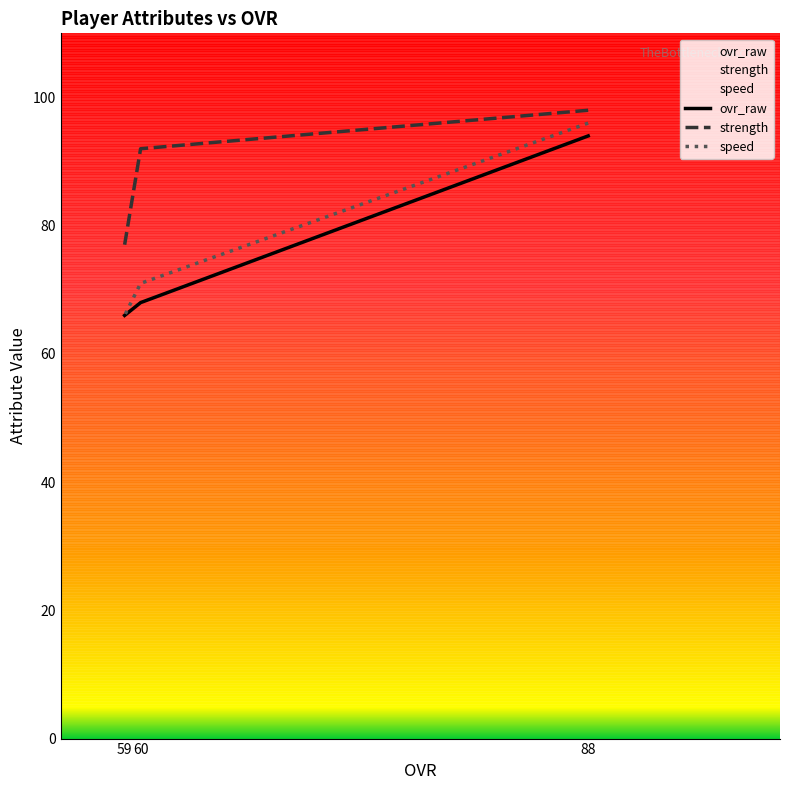

What is the spread (max minus min) of values at 60?

24